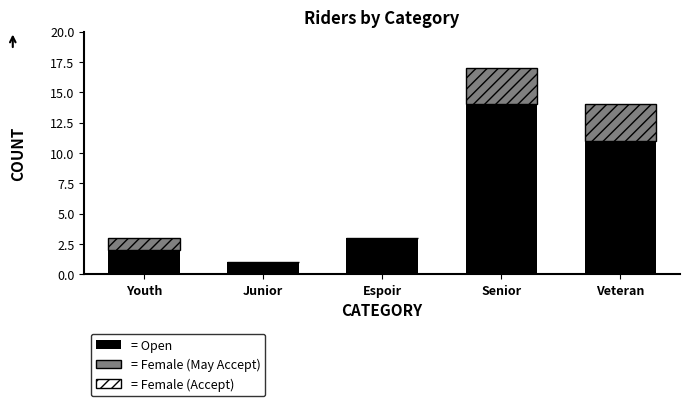

Between Youth and Veteran, which is larger?

Veteran